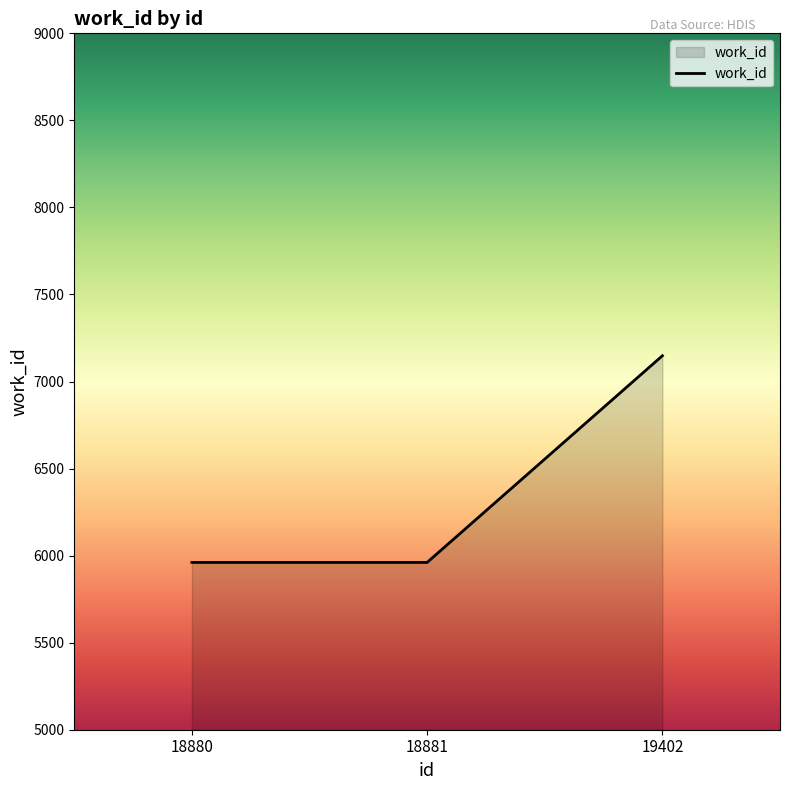

Reading left to right, what are all the values shown in this chart?

5961	5961	7148